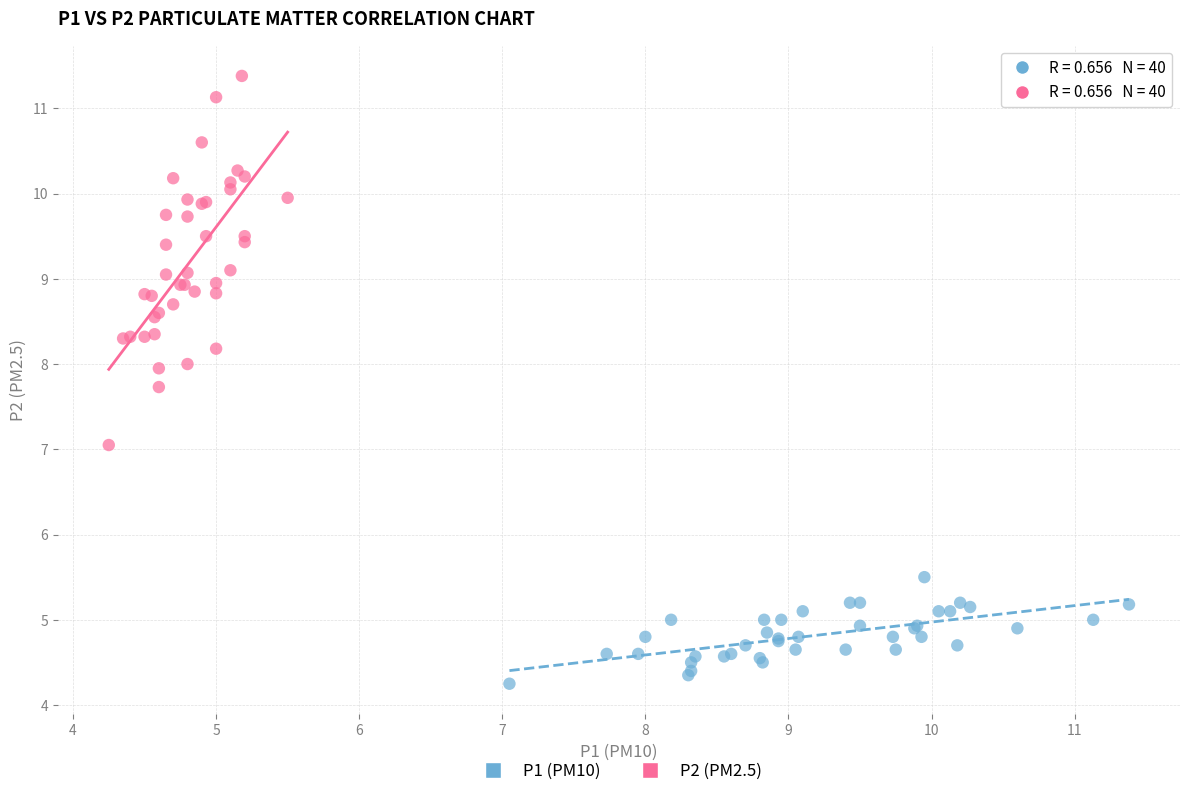

Which series contains the highest Y value?

P2 (PM2.5)